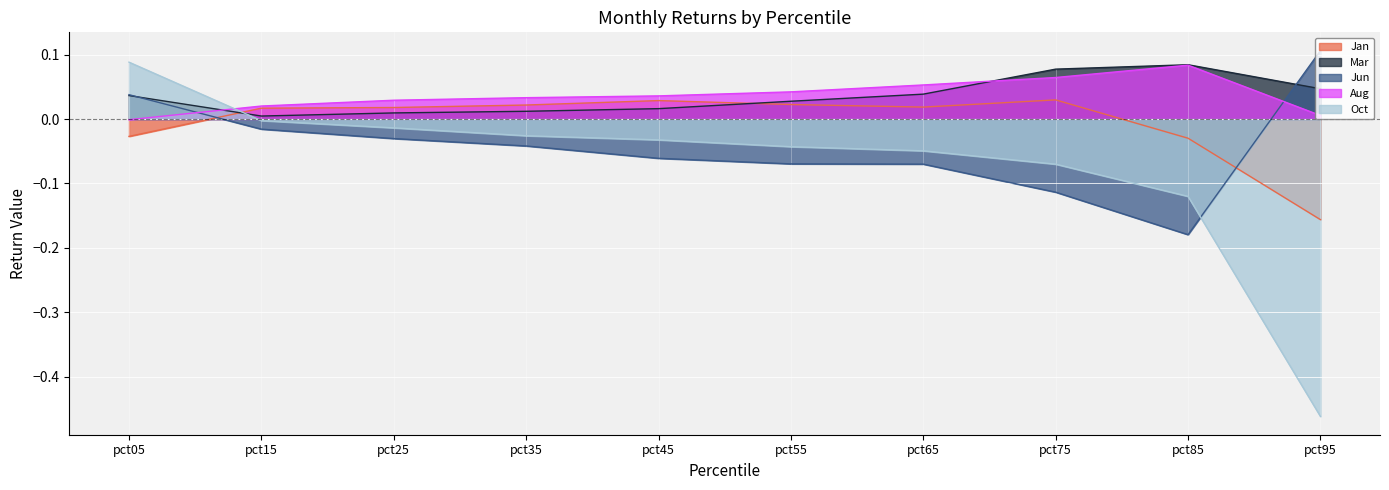

What is the greatest value displayed?

0.1